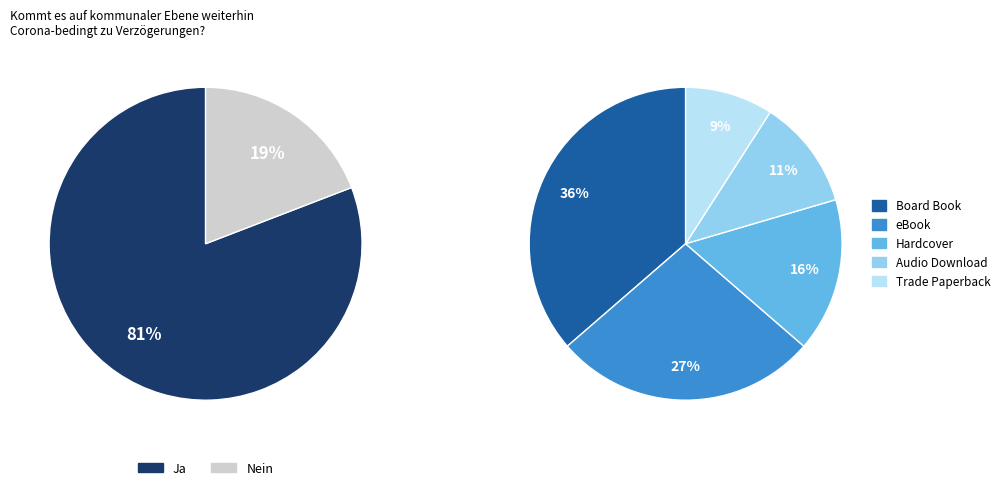

To the nearest percent, what percentage of the pie is Board Book?

36%